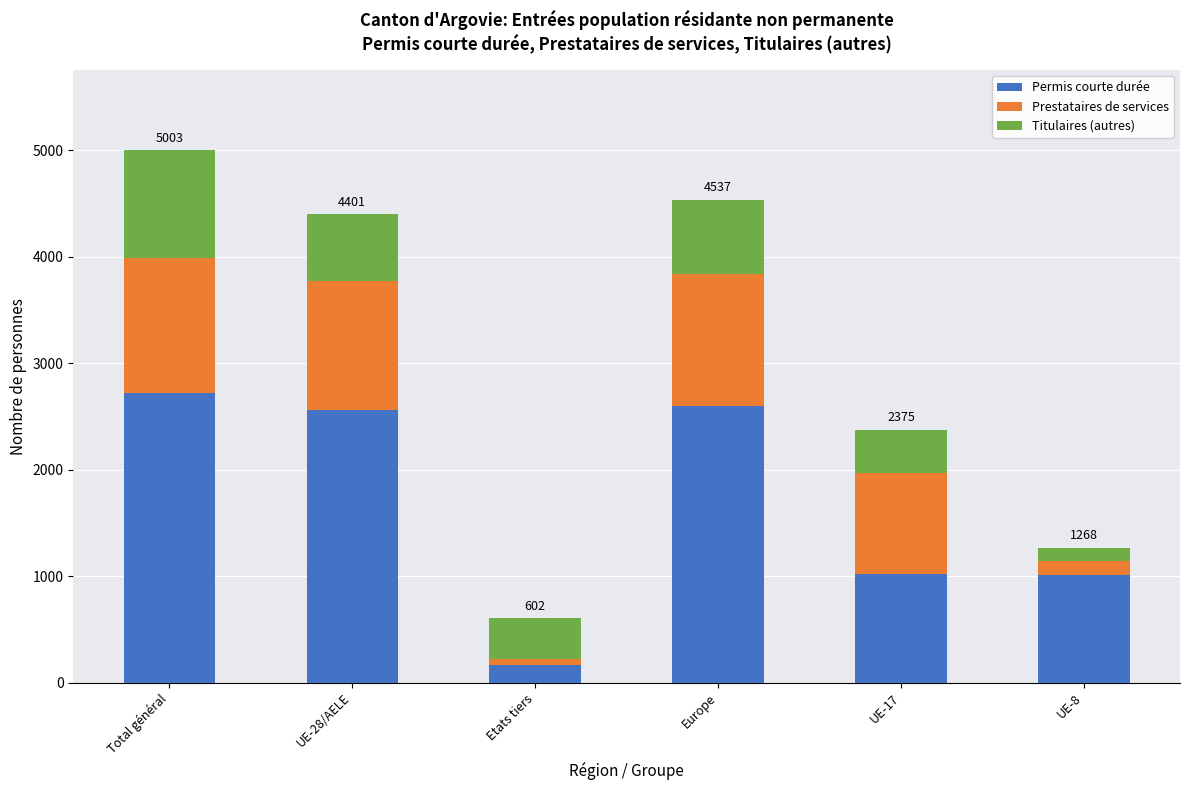

The value of Permis courte durée at UE-8 is 1011. True or false?

True